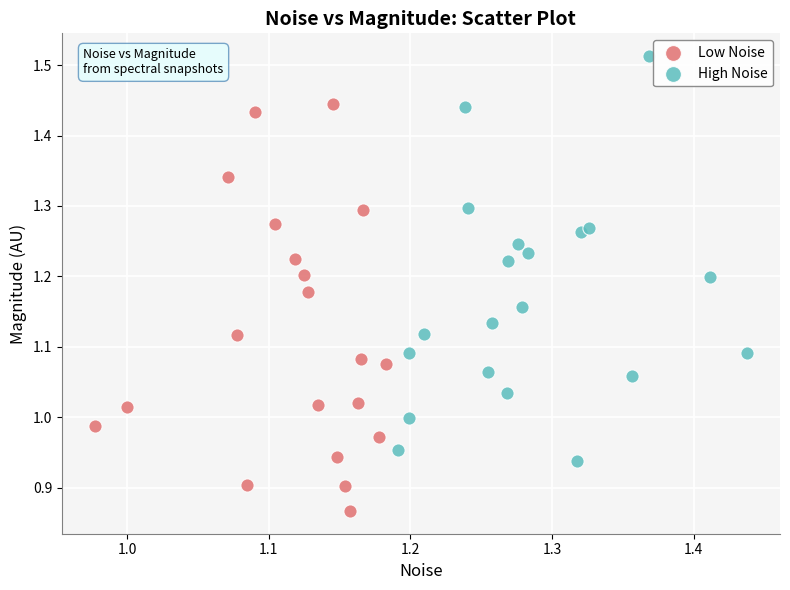

Which series contains the lowest Y value?

Low Noise